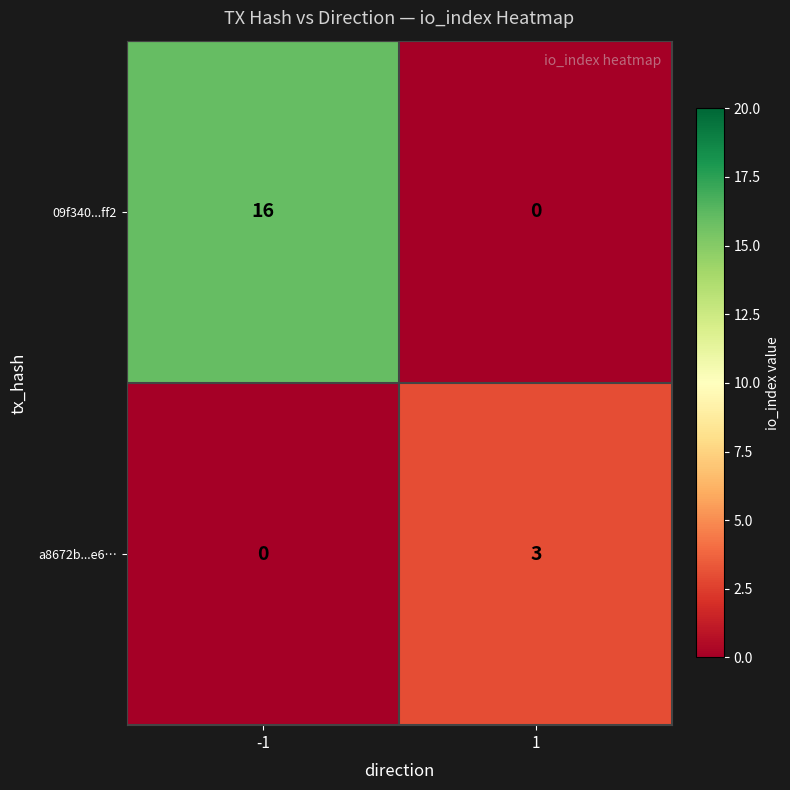

What is the maximum value shown in the chart?

16